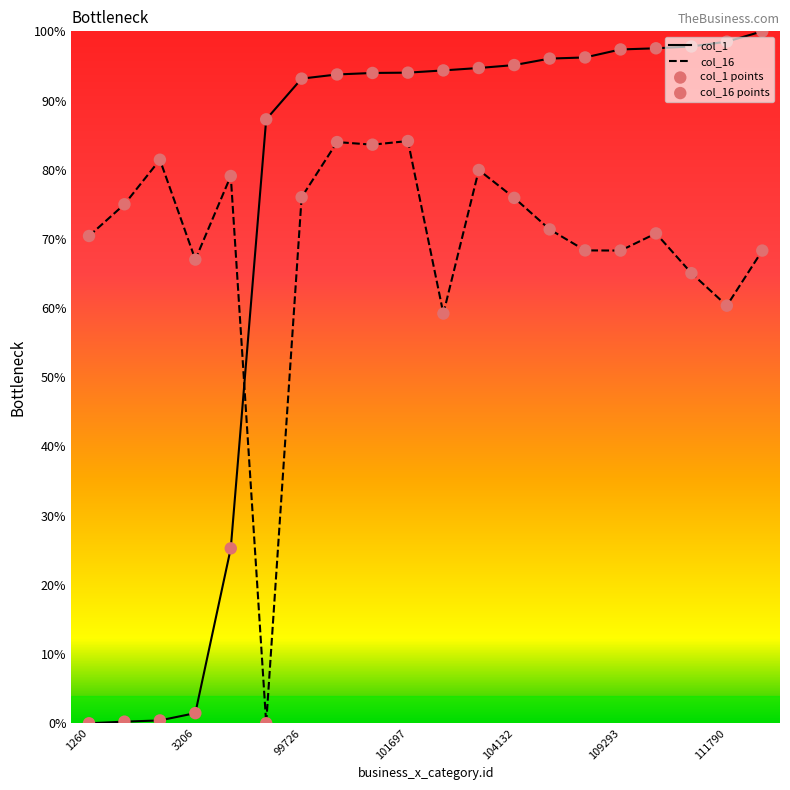

Which series has the widest spread of Y values?

col_1